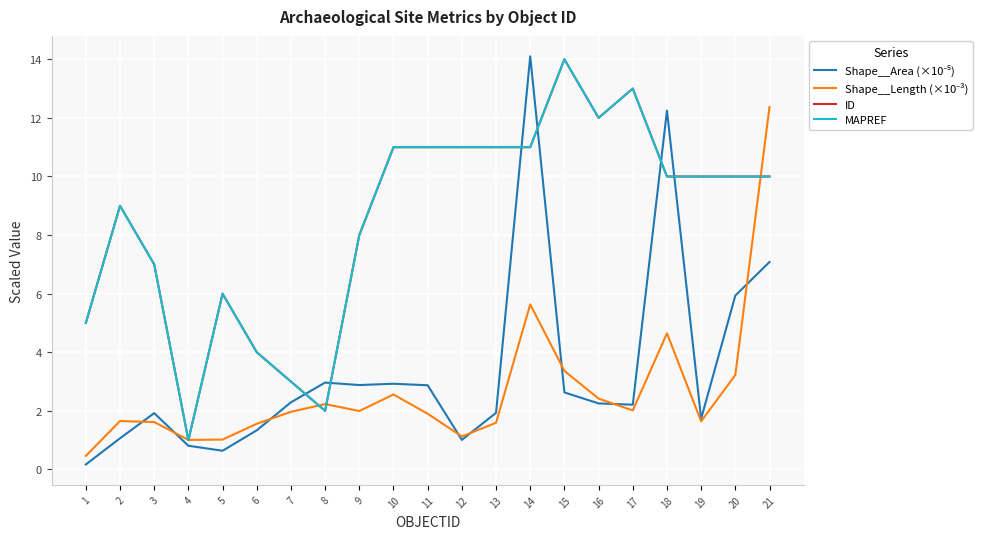

The value of Shape__Length (×10⁻³) at 13 is 2.6. True or false?

False